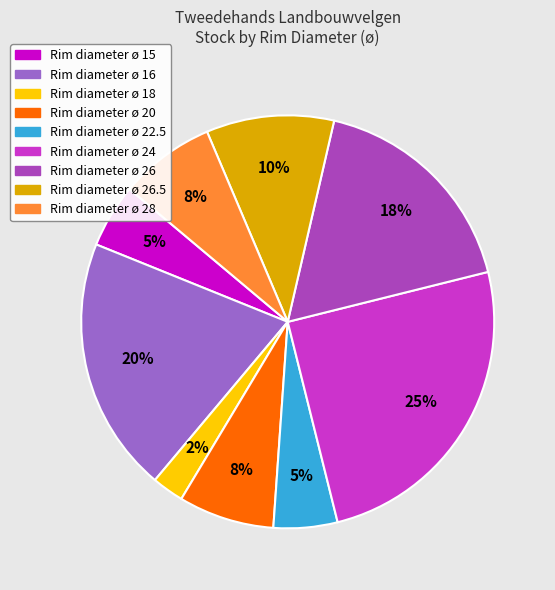

To the nearest percent, what is the average slice percentage?

11%